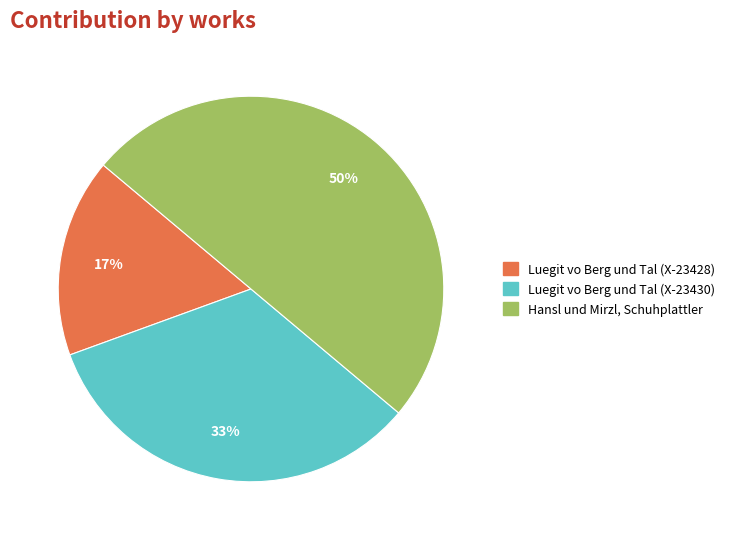

How many segments does this pie chart have?

3